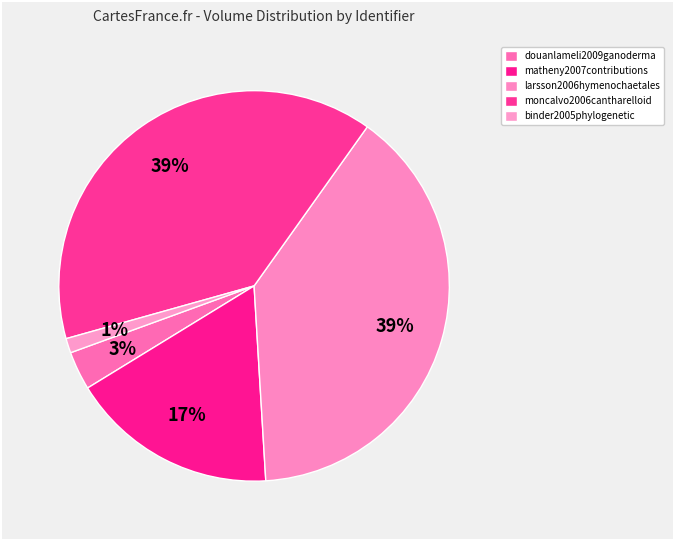

What percentage is the douanlameli2009ganoderma slice, to the nearest percent?

3%